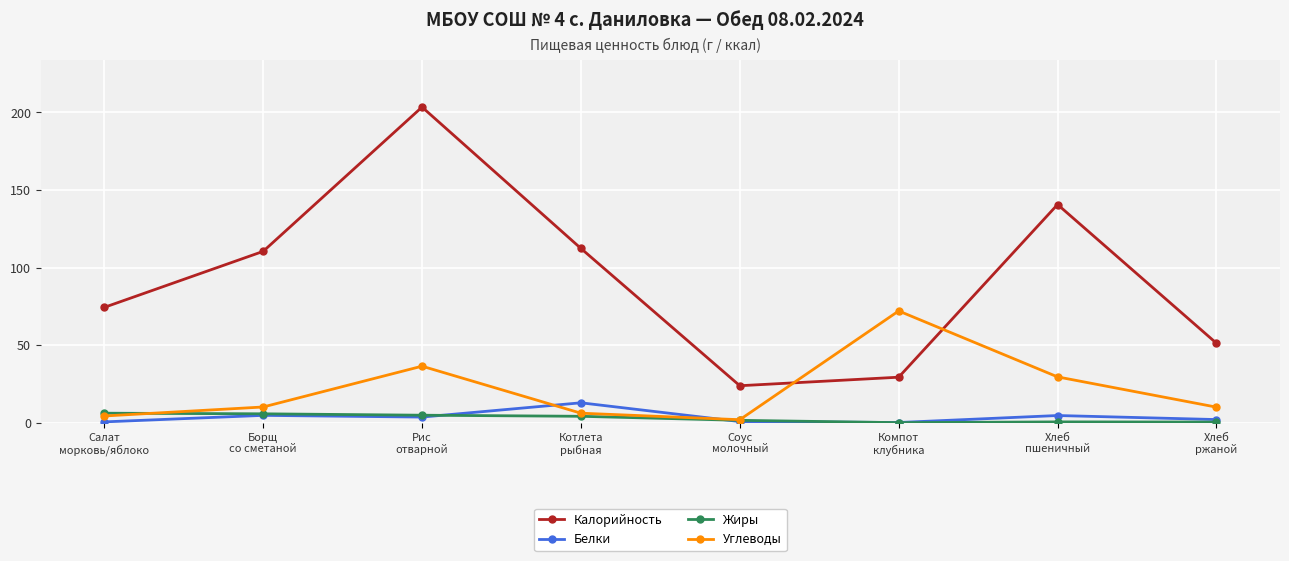

What is the total value across all series at Салат
морковь/яблоко?

85.2